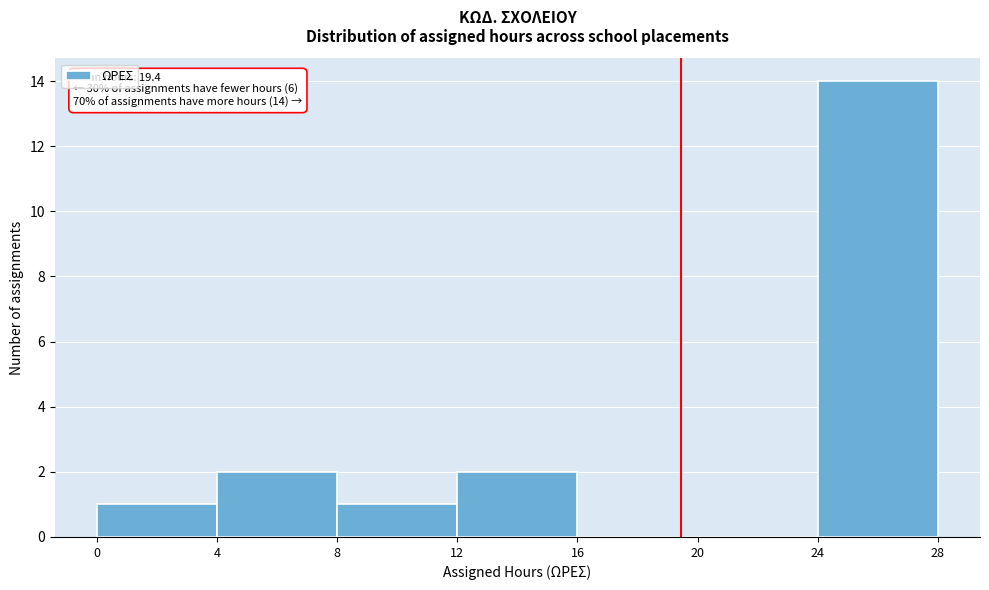

Over which range of the x-axis is the bar tallest?

24 to 28